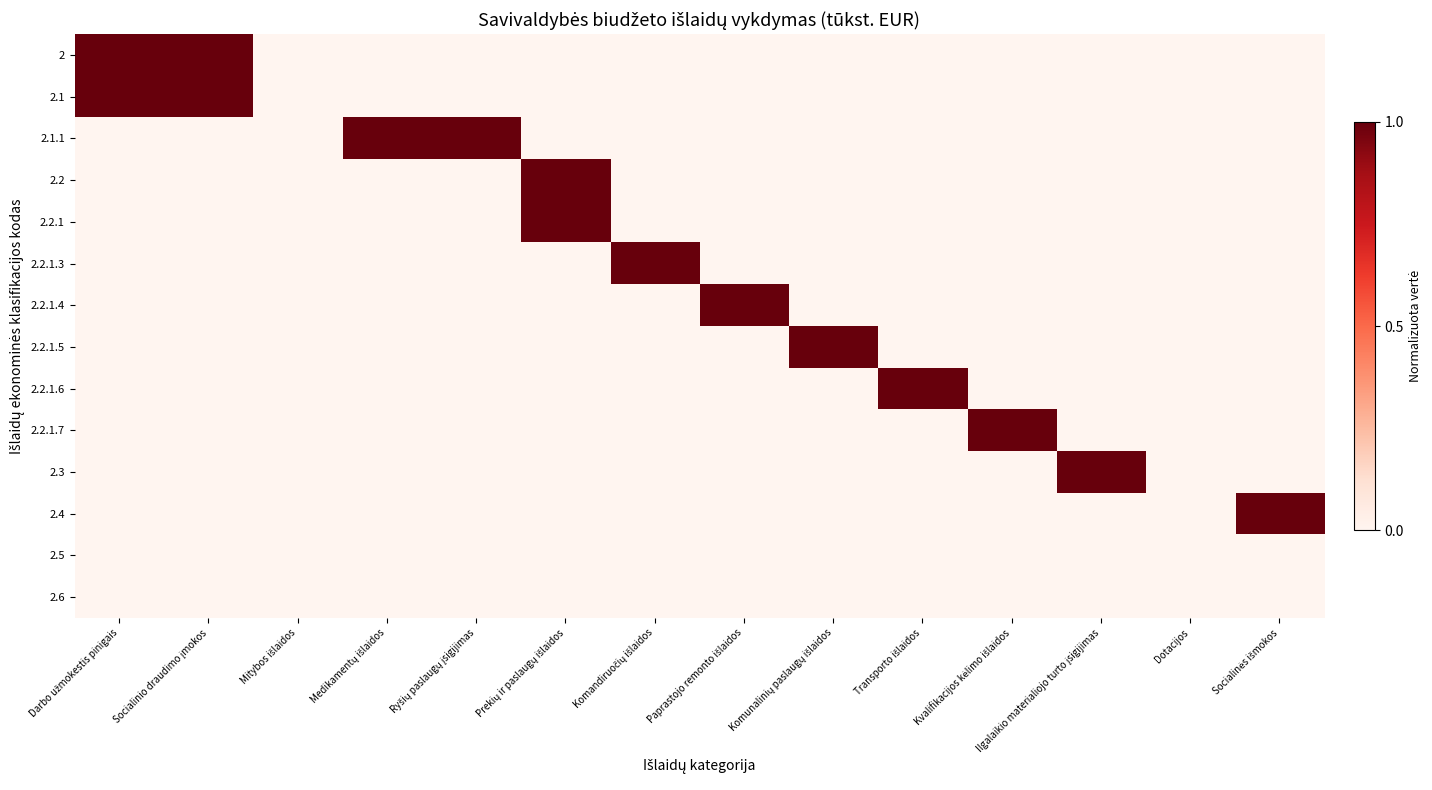

List the series in order of their peak value, highest first.

2, 2.1, 2.1.1, 2.2, 2.2.1, 2.2.1.3, 2.2.1.4, 2.2.1.5, 2.2.1.6, 2.2.1.7, 2.3, 2.4, 2.5, 2.6